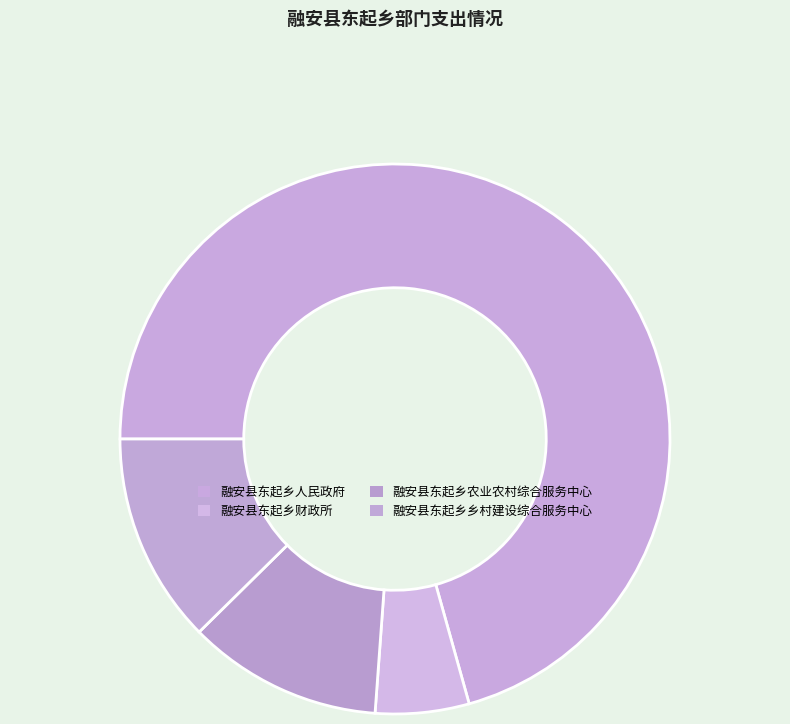

Which slice is the smallest?

融安县东起乡财政所